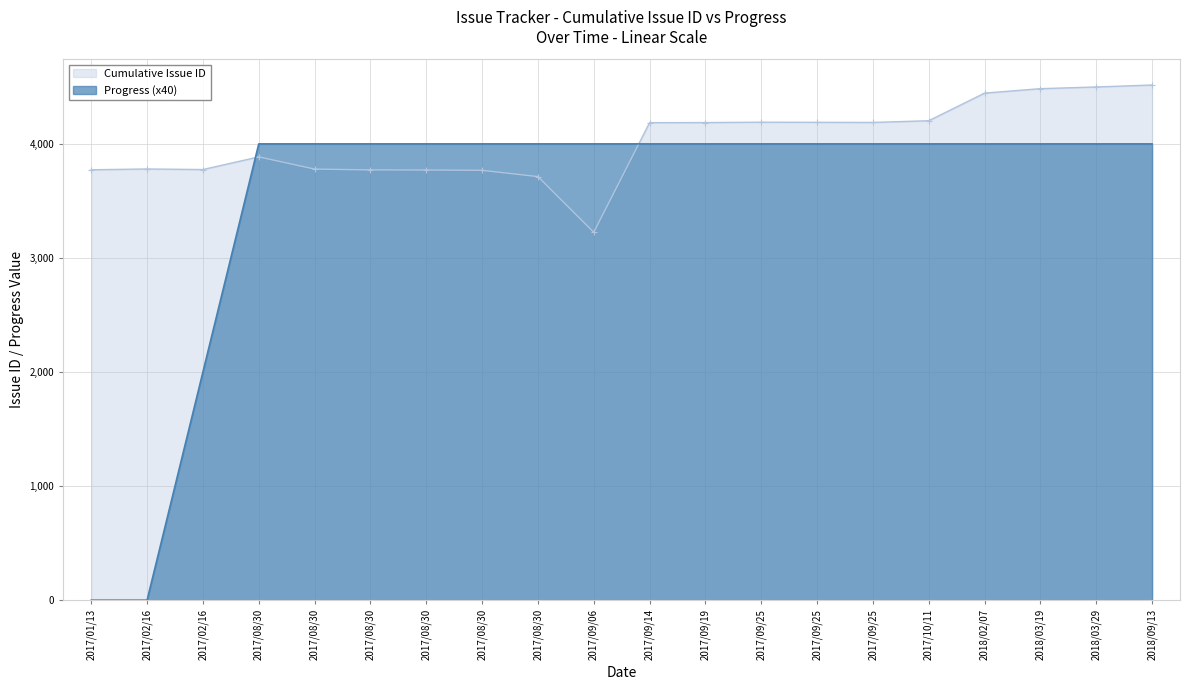

Rank the series at 2018/09/13 from highest to lowest value.

Cumulative Issue ID, Progress (x40)